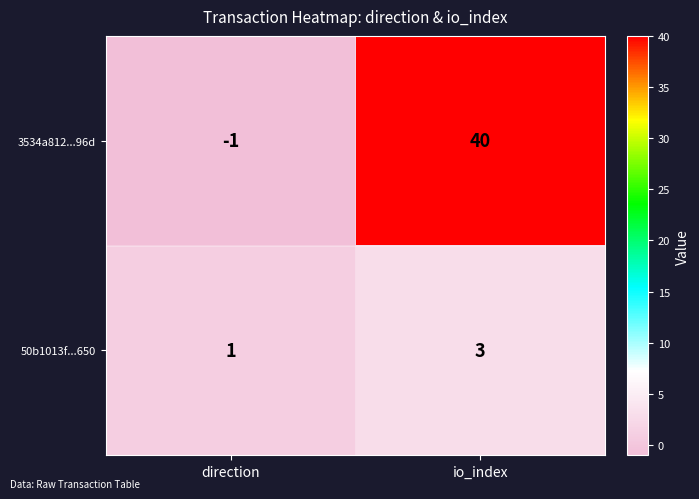

Is it true that 3534a812...96d equals 0 at direction?

False